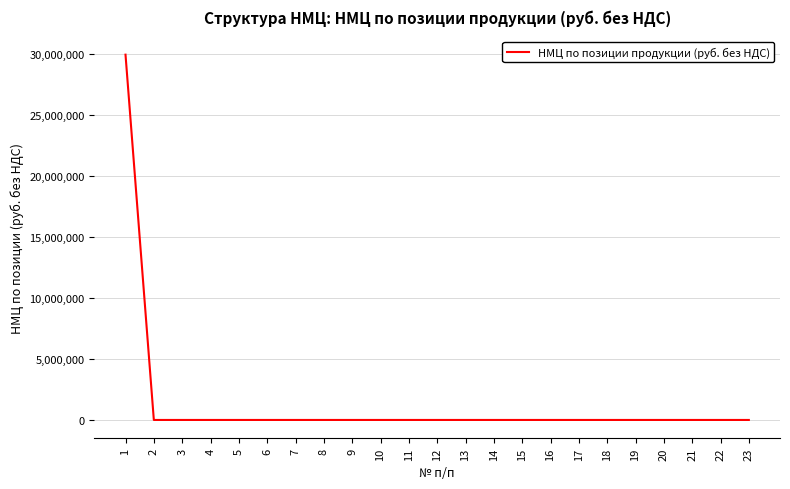

Reading left to right, list all the values displayed in this chart.

1=29959268.3	2=0.0	3=0.0	4=0.0	5=0.0	6=0.0	7=0.0	8=0.0	9=0.0	10=0.0	11=0.0	12=0.0	13=0.0	14=0.0	15=0.0	16=0.0	17=0.0	18=0.0	19=0.0	20=0.0	21=0.0	22=0.0	23=0.0